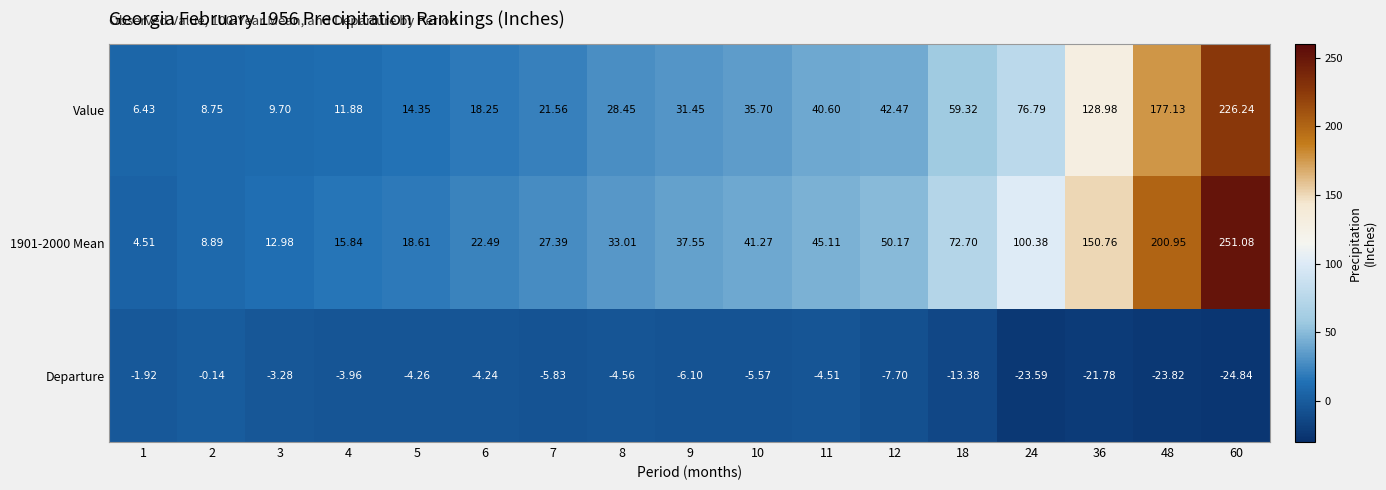

List the series in order of their peak value, highest first.

1901-2000 Mean, Value, Departure